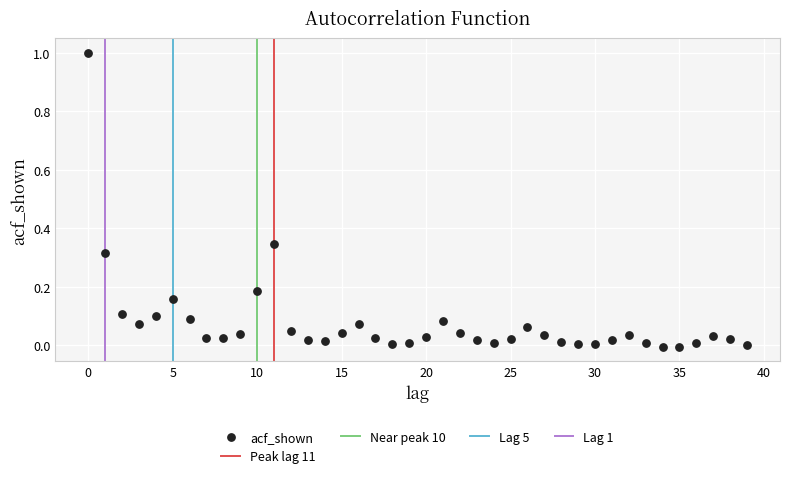

What is the range of Y values (max minus min)?

1.0